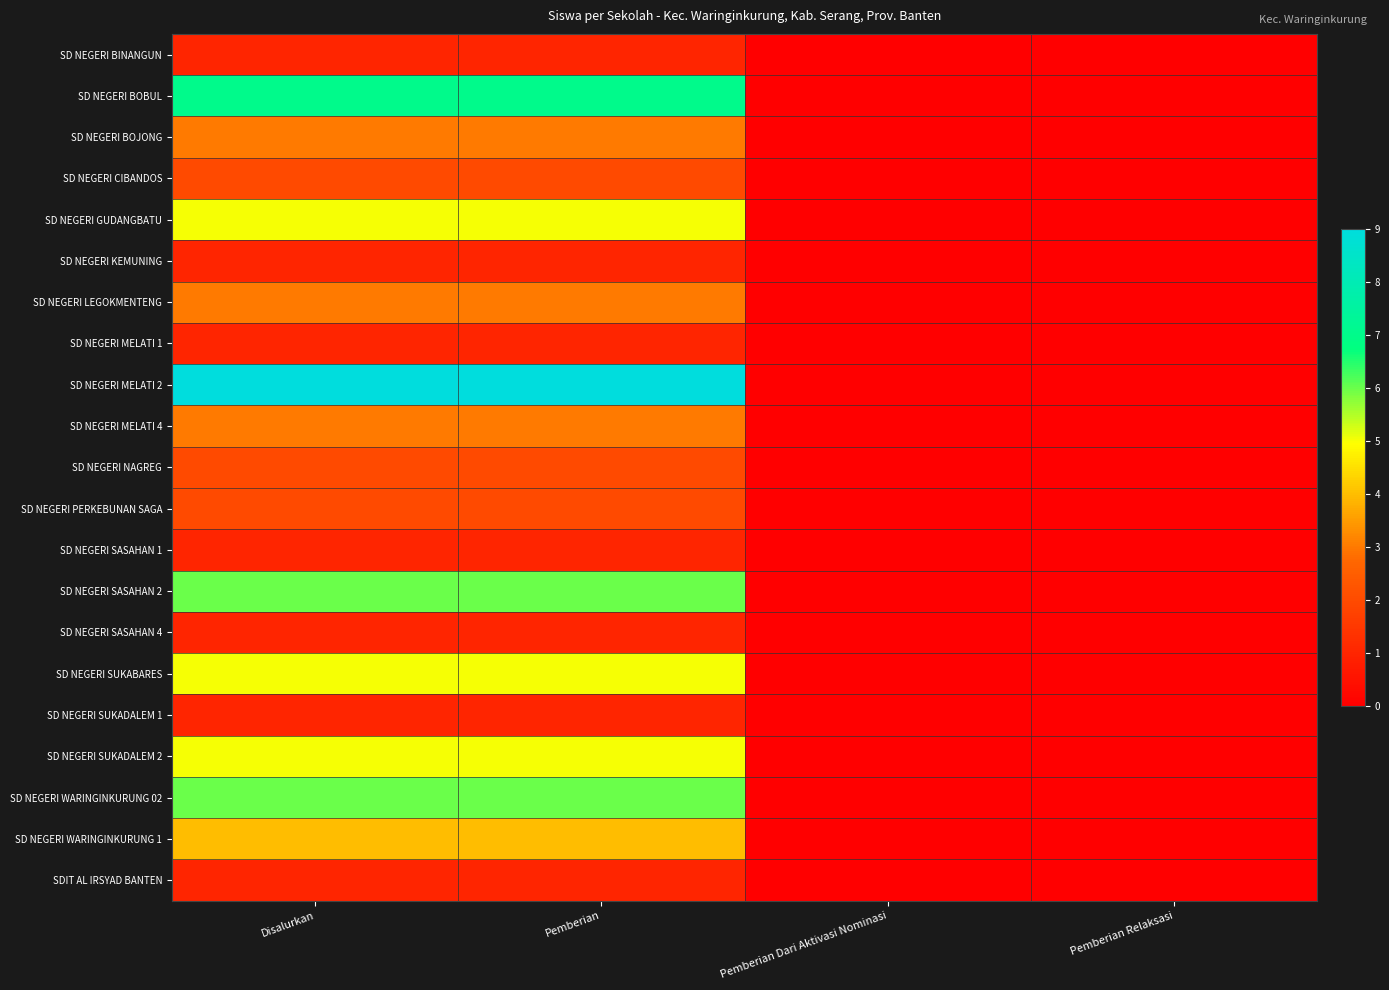

What is the spread (max minus min) of values at Disalurkan?

8